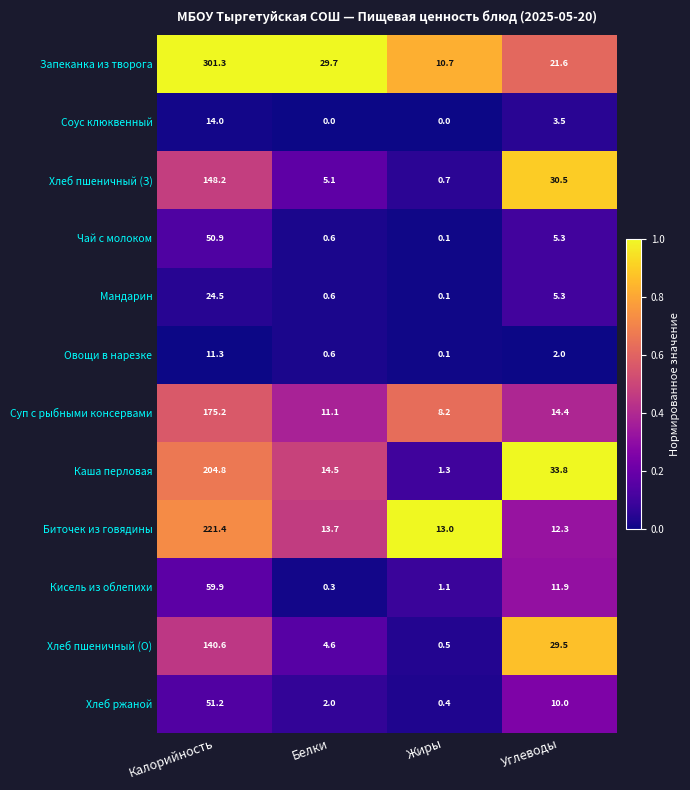

Read the Хлеб ржаной value at Белки.

2.0